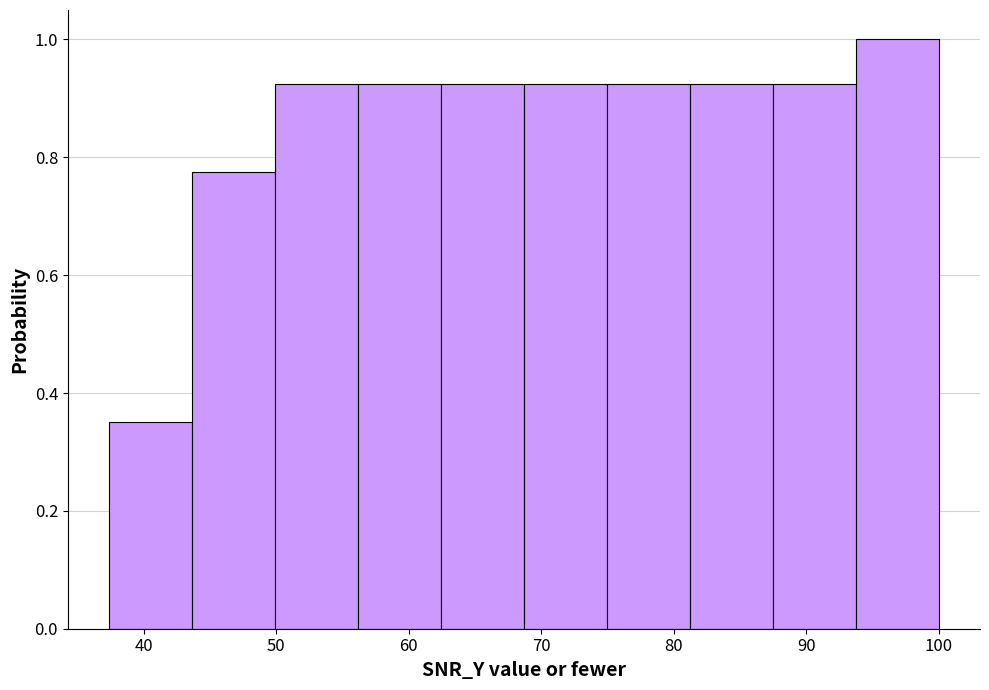

What is the height of the bar covering 62 to 69 on the x-axis? Neither the bar edges nor the heights are printed on the chart, so give them approximately, as read against the axes.

0.92